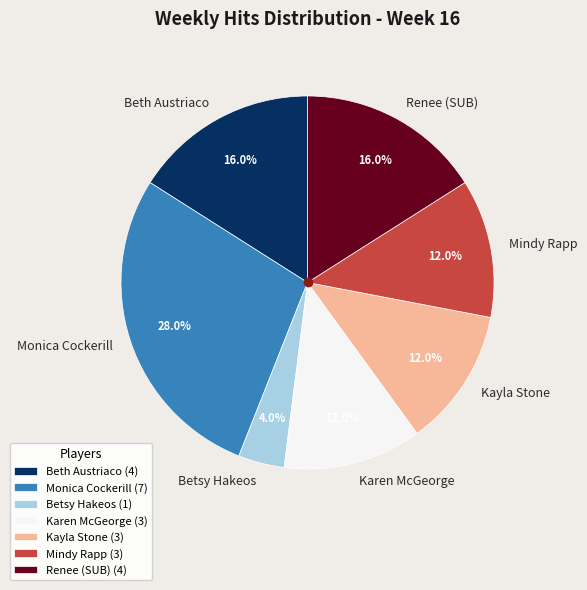

Is Betsy Hakeos the majority of the pie?

No